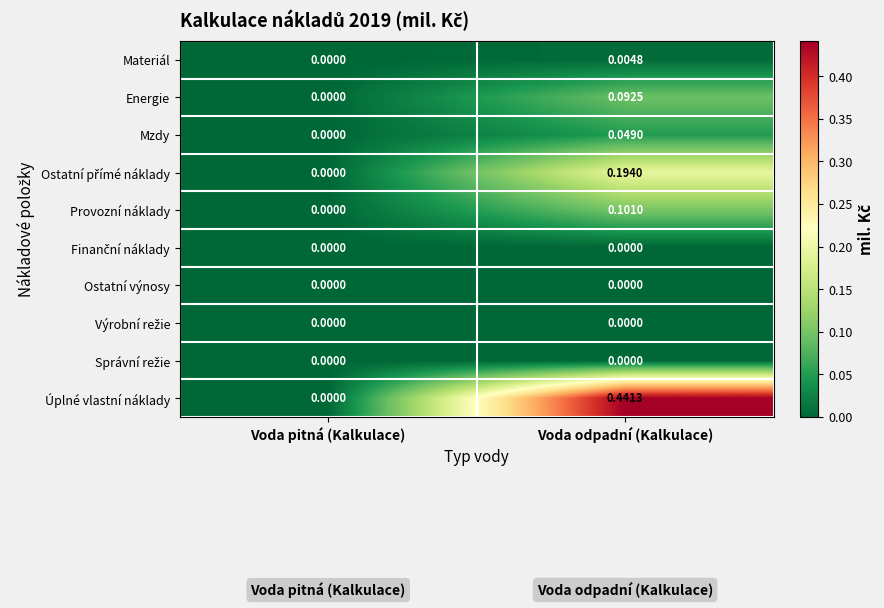

At which category is the sum across all series the highest?

Voda odpadní (Kalkulace)